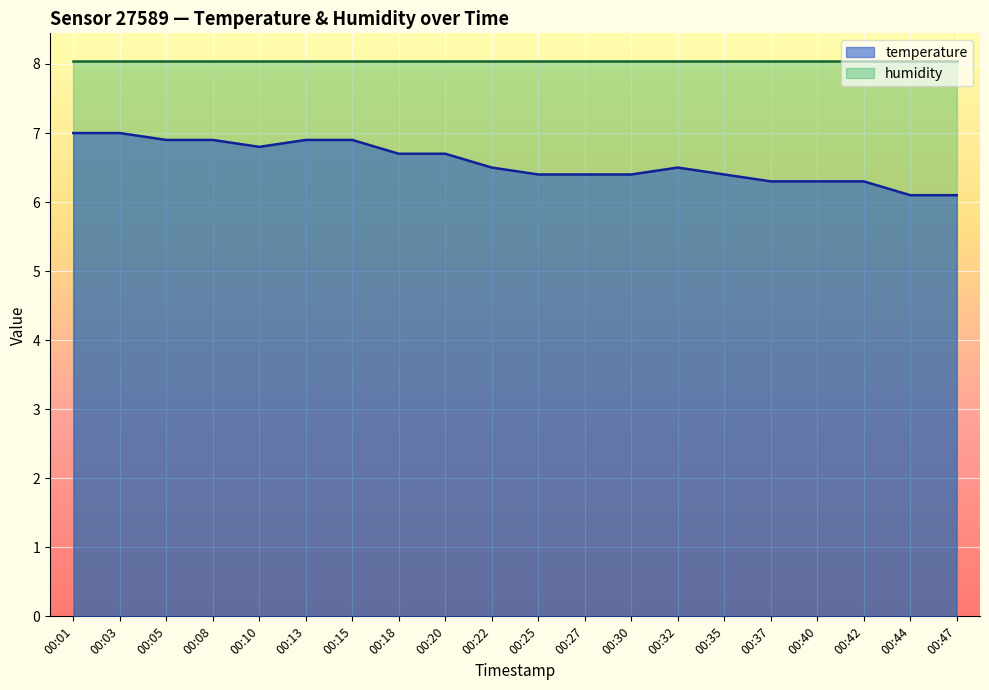

What is the smallest value displayed?

6.1